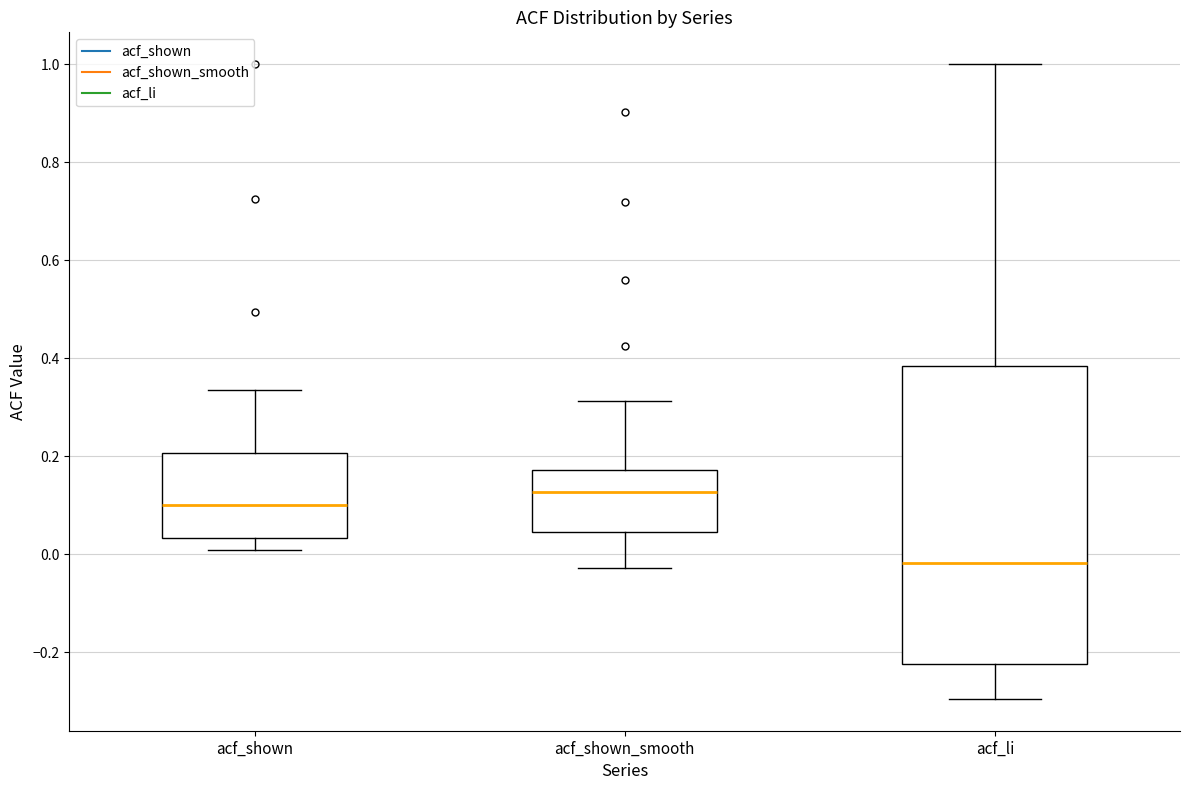

Which box has the highest median line?

acf_shown_smooth